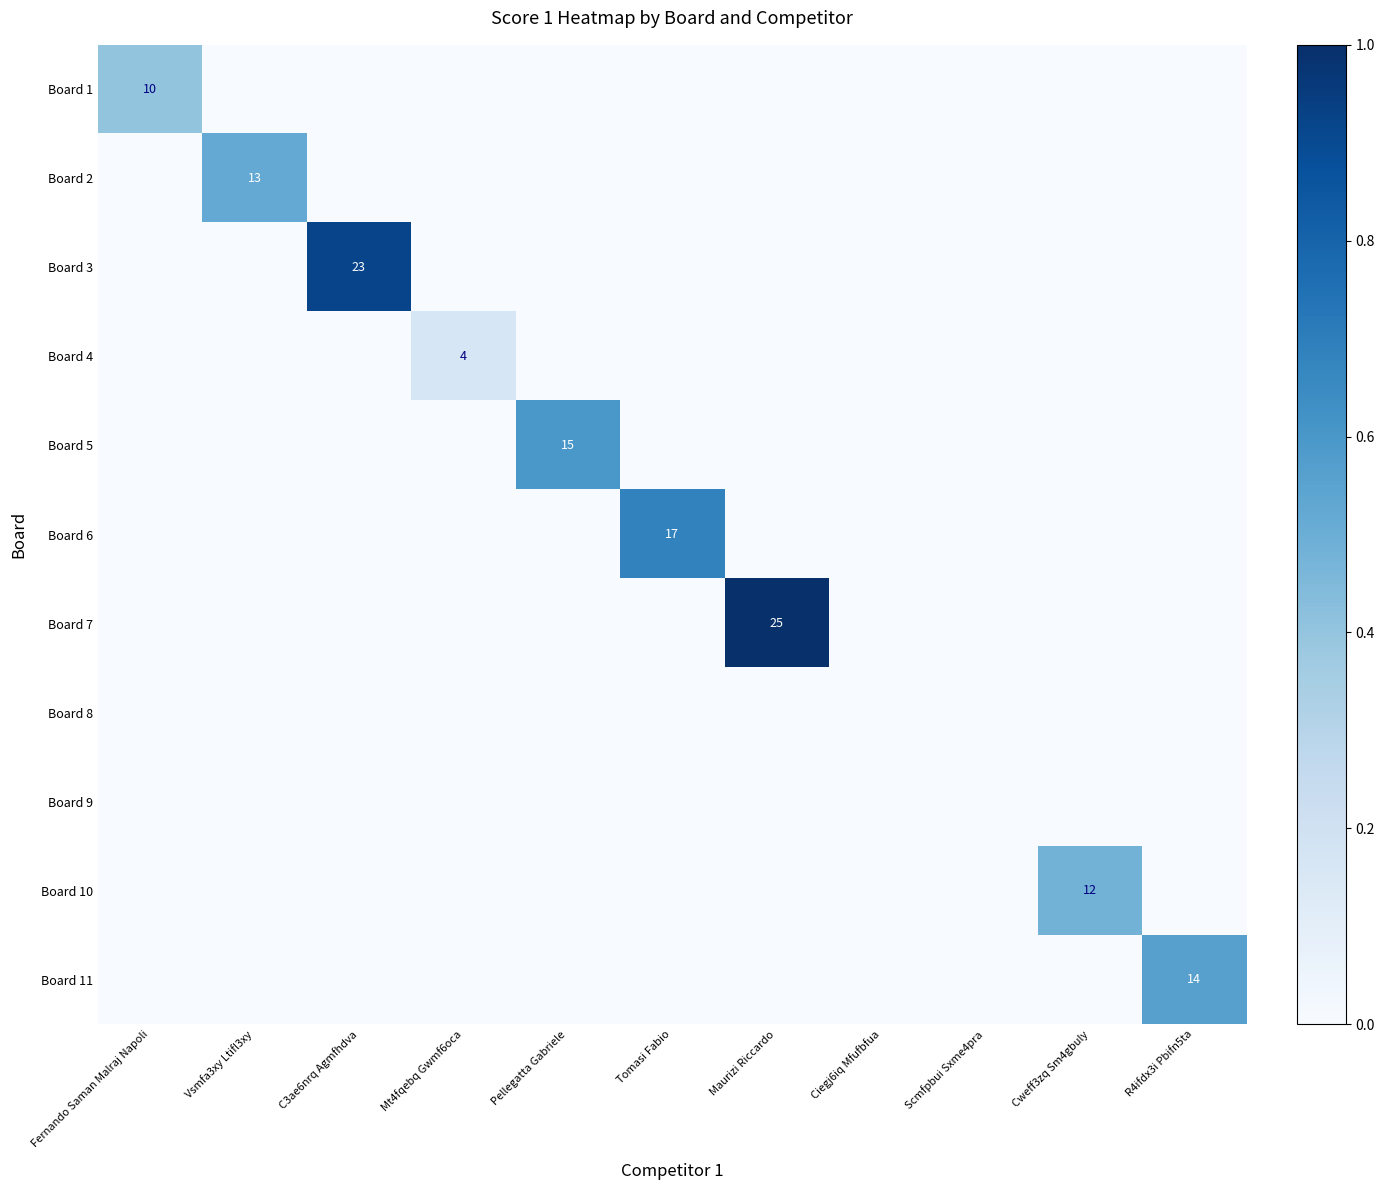

True or false: Board 2 has a value of -0.2 at Fernando Saman Malraj Napoli.

False